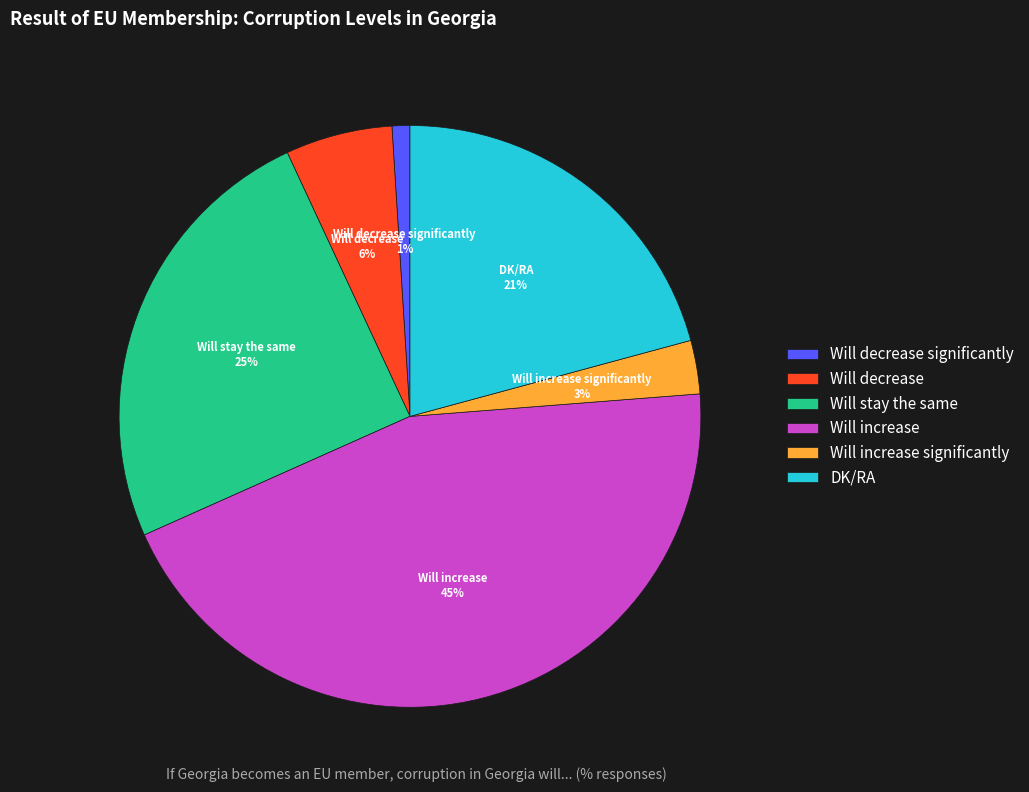

Is there a majority slice in this chart?

No